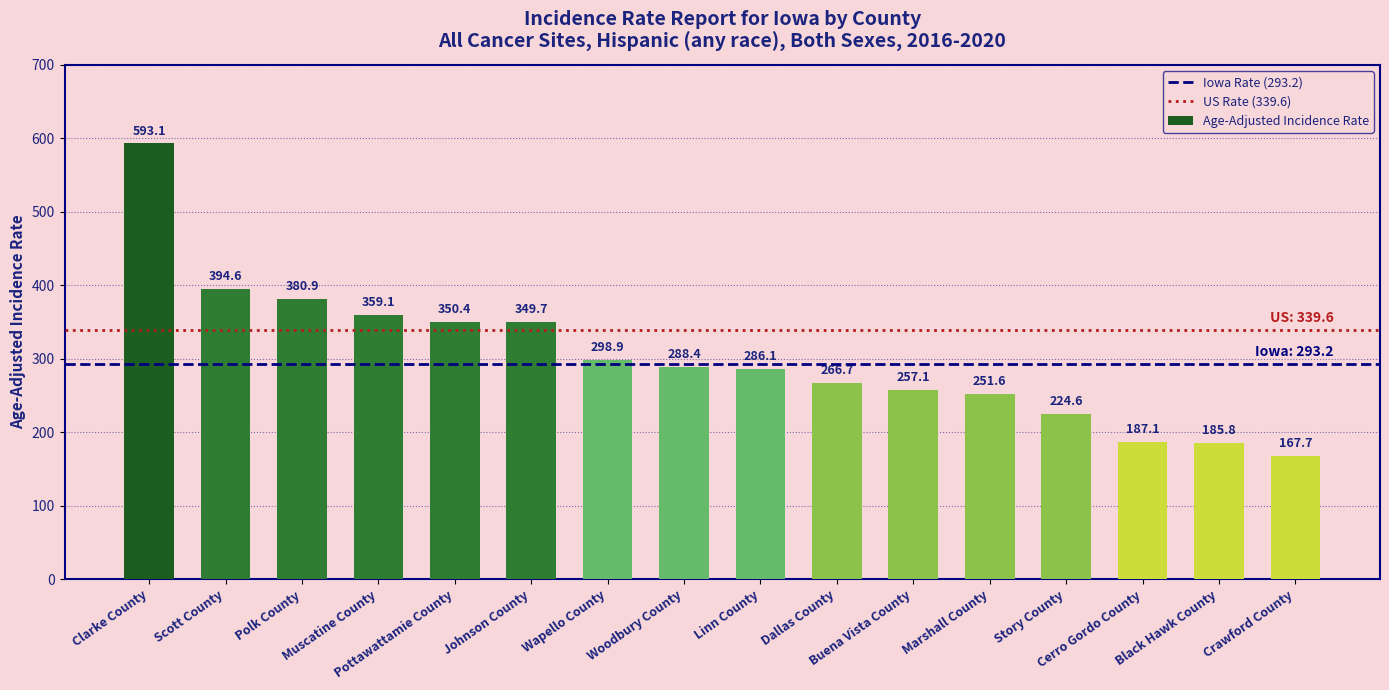

What is the smallest value displayed?

167.7